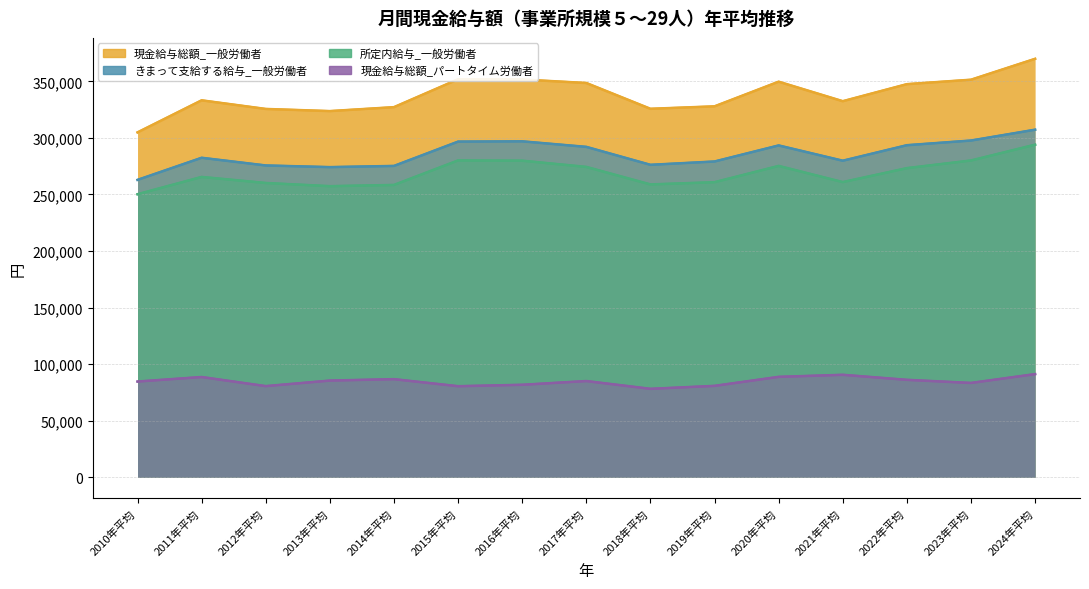

What is the label of the 6th point from the right?

2019年平均